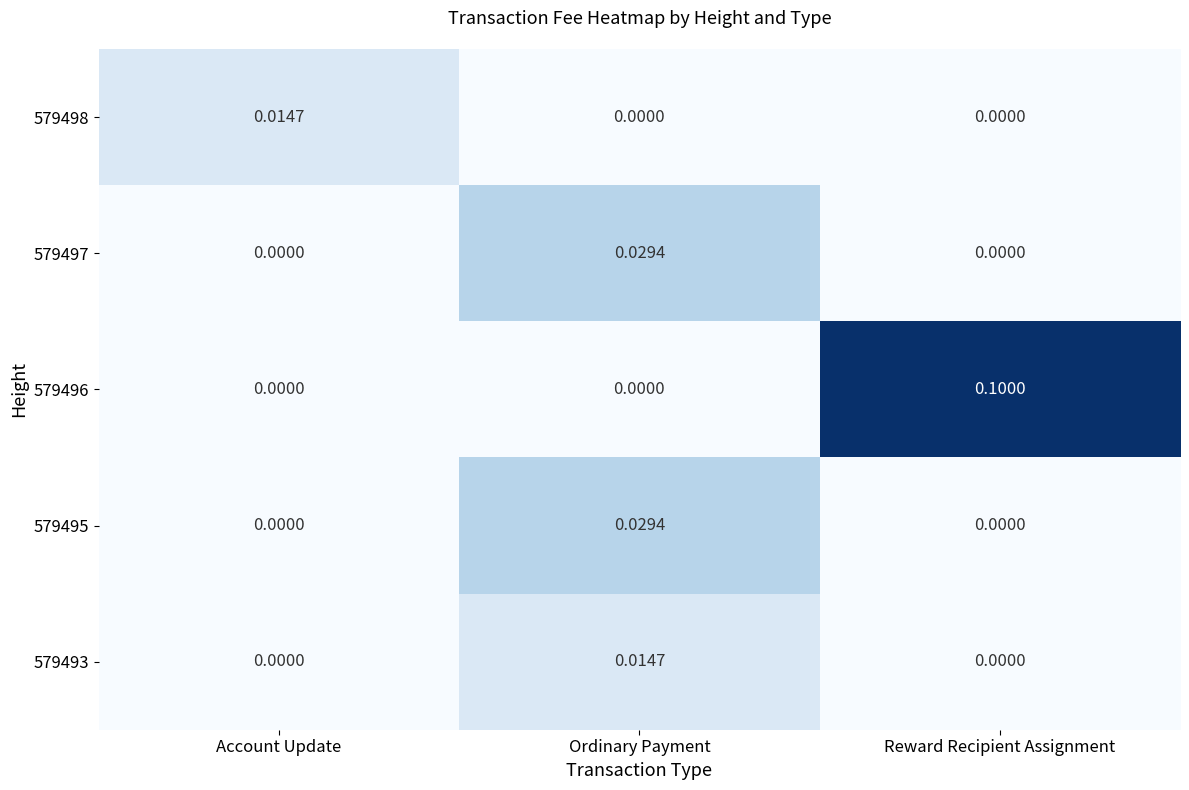

At which category is the sum across all series the highest?

Reward Recipient Assignment